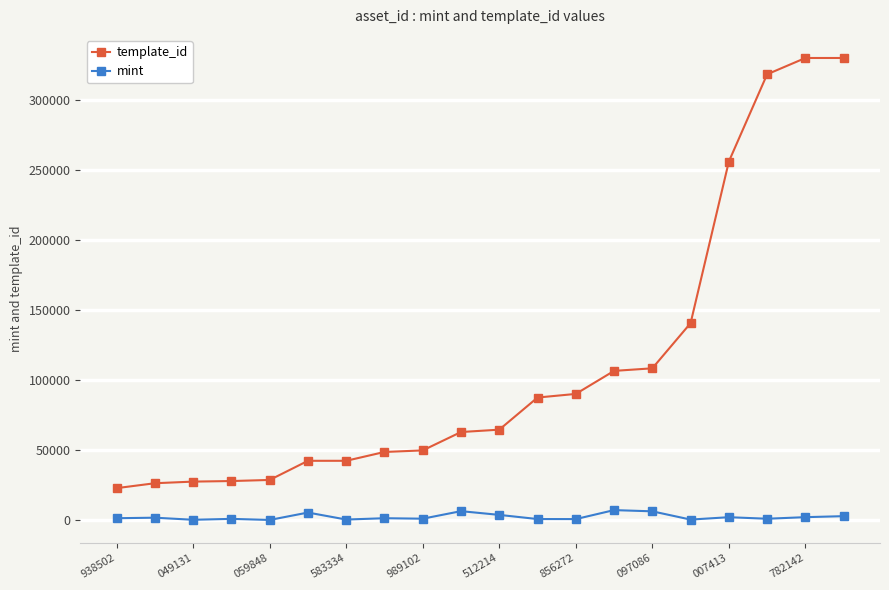

True or false: mint has more than 2 points higher than both neighbors.

True